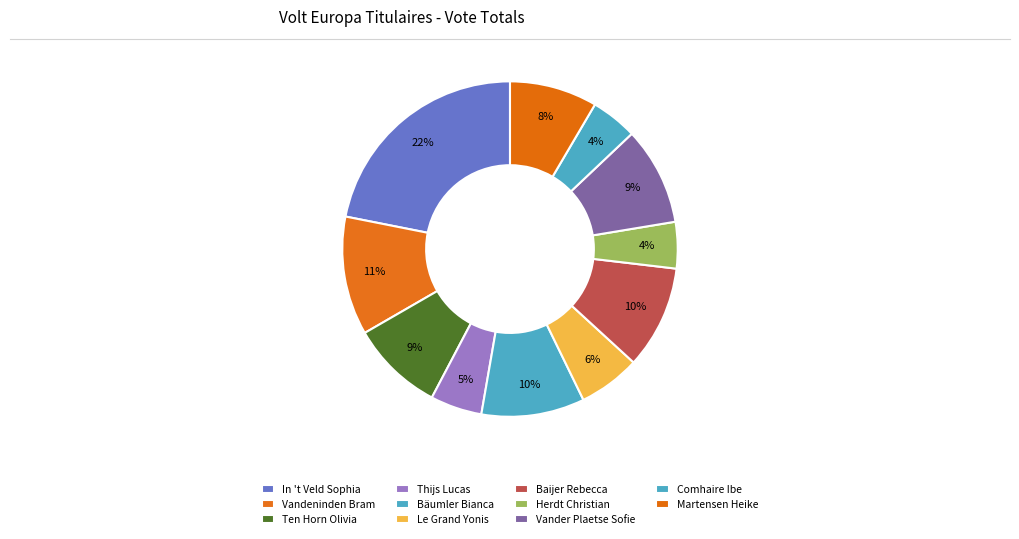

What is the largest slice in the pie chart?

In 't Veld Sophia